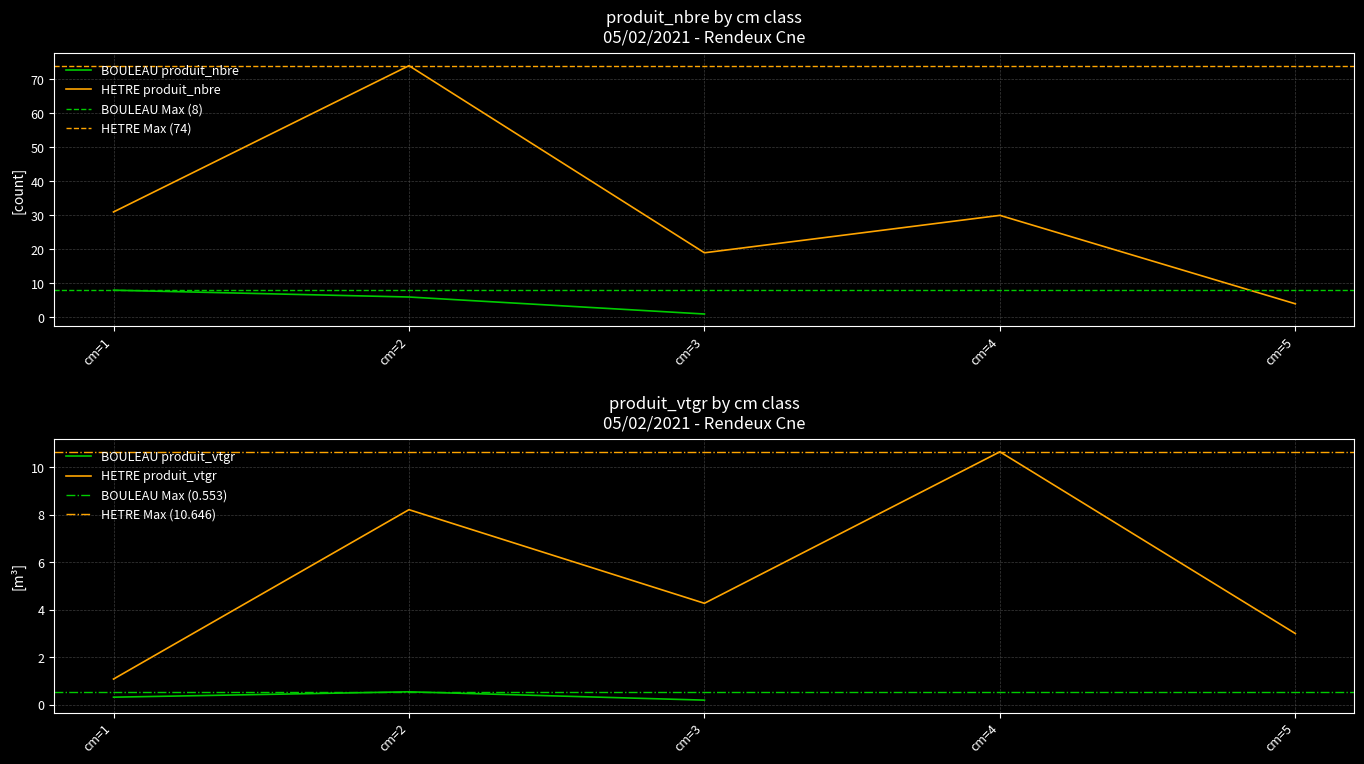

List the labels in order of BOULEAU produit_nbre value, smallest first.

cm=3, cm=2, cm=1